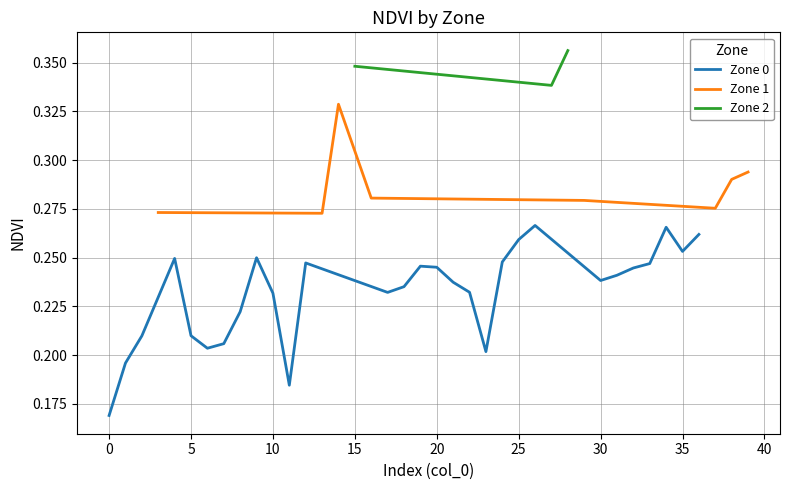

What is the difference between the maximum and minimum values?

0.1